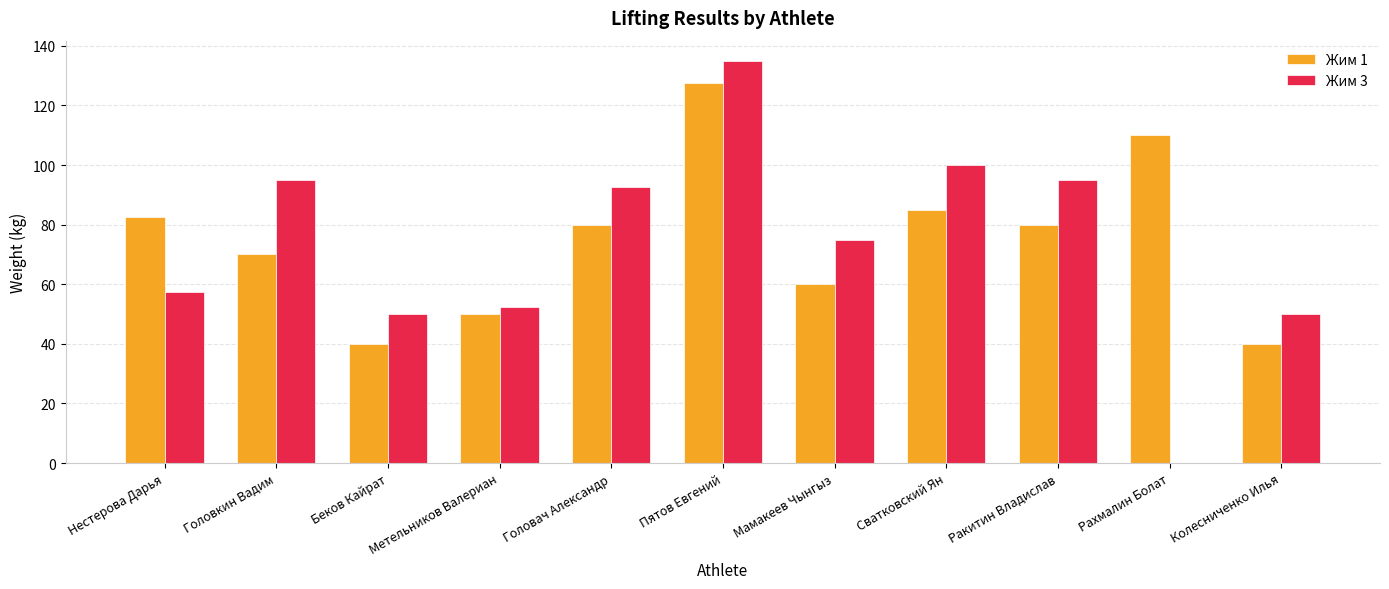

Read the Жим 3 value at Пятов Евгений.

135.0